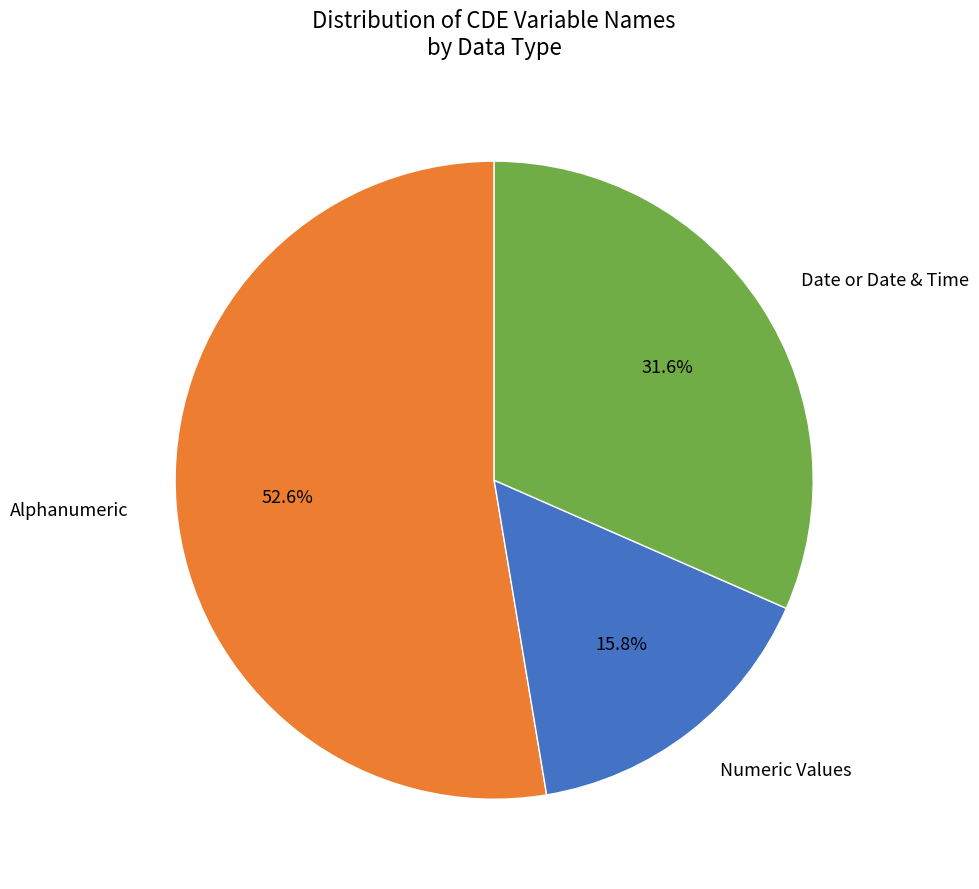

Which slice represents more than half of the pie?

Alphanumeric